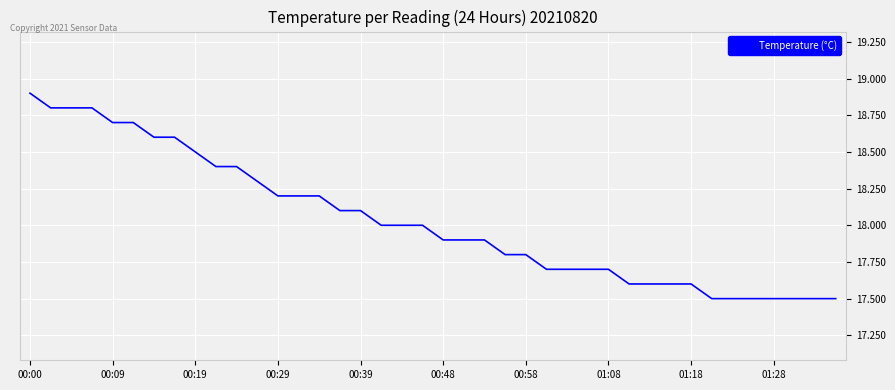

What is the maximum value shown in the chart?

18.9